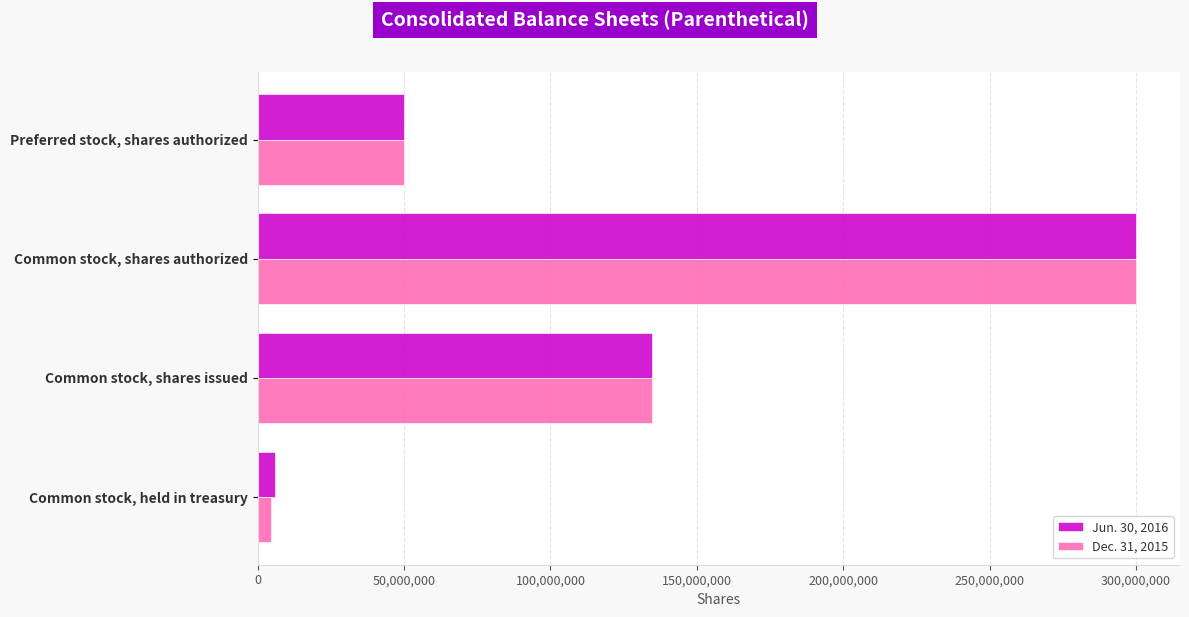

Is the value of Dec. 31, 2015 at Common stock, held in treasury greater than the value of Jun. 30, 2016 at Common stock, shares authorized?

No